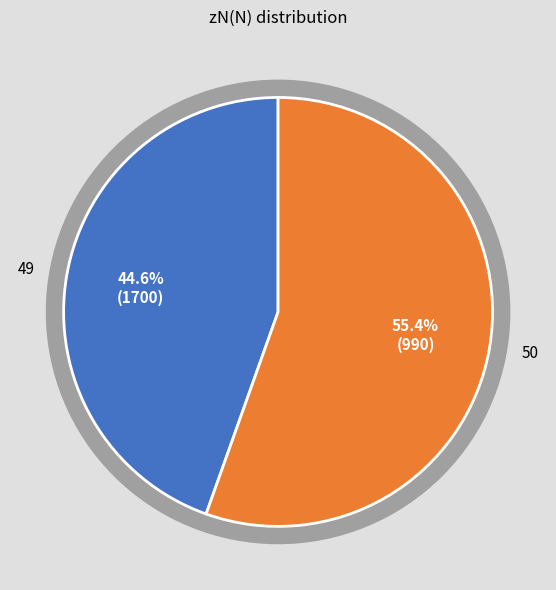

To the nearest percent, what percentage of the pie is 49?

45%